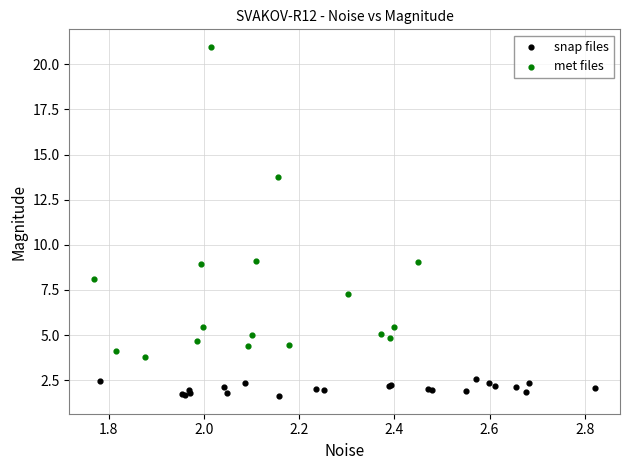

Which series reaches the maximum Y coordinate?

met files